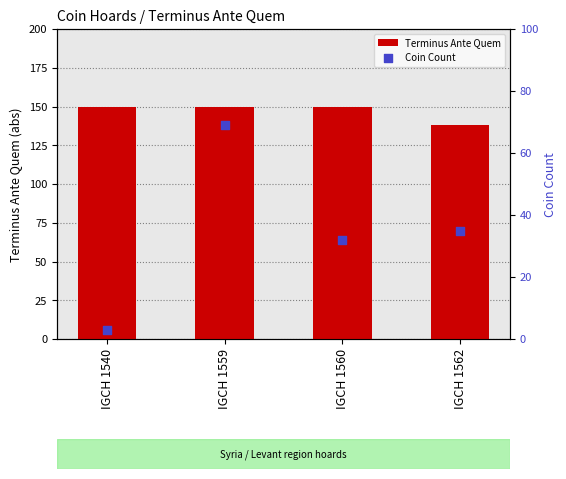

Which series reaches the minimum Y coordinate?

Coin Count